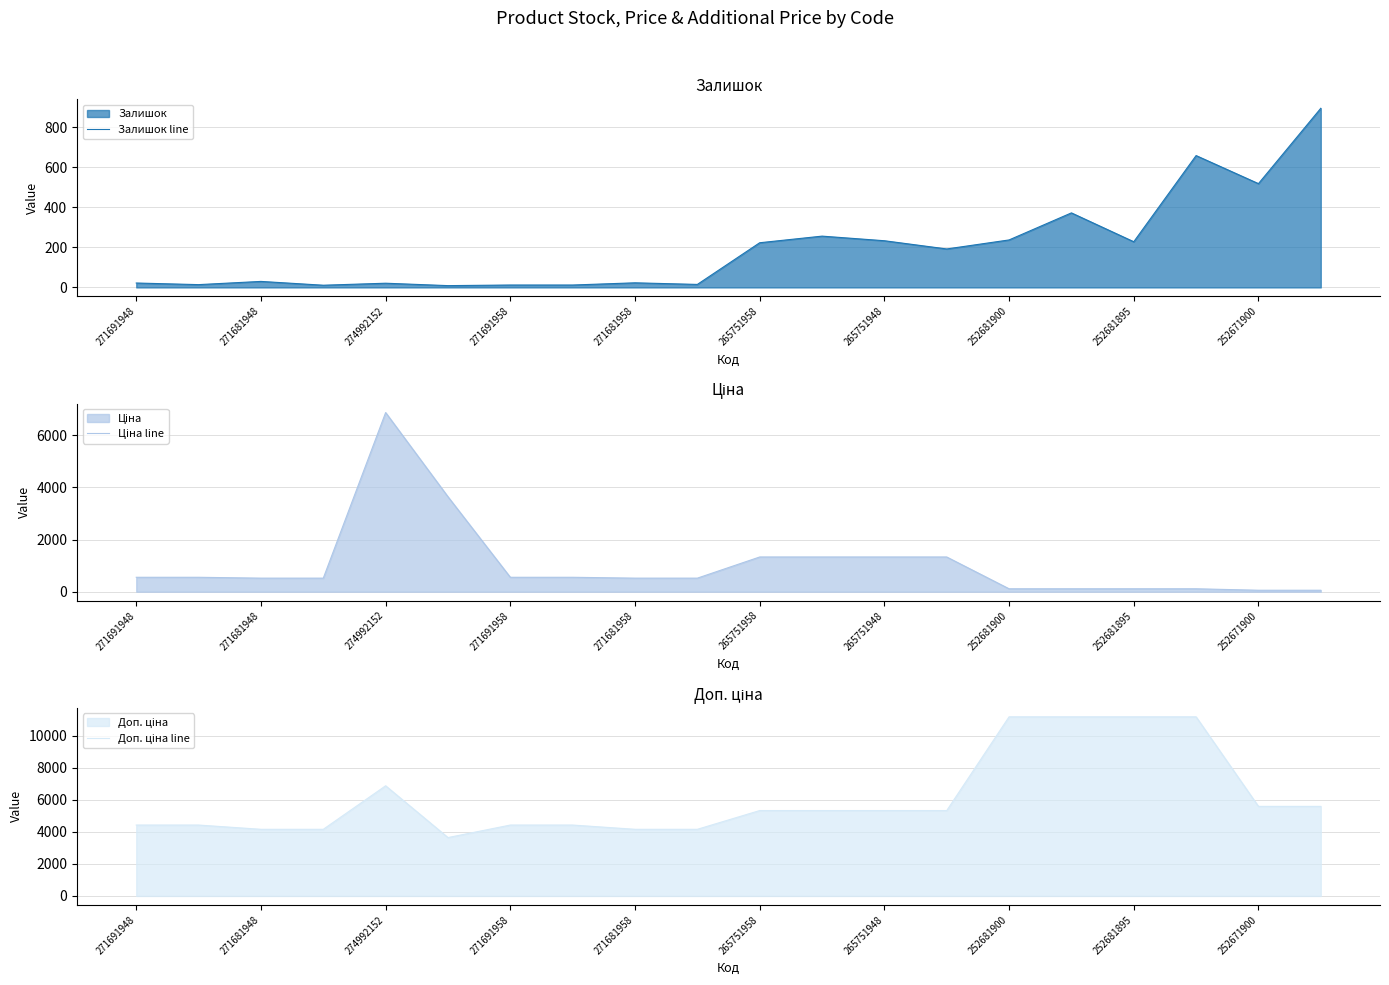

What is the difference between the maximum and second lowest values in the Доп. ціна line series?

7012.7